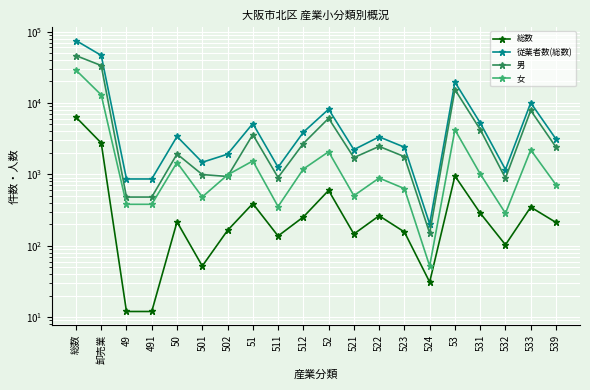

Read the 総数 value at 533.

348